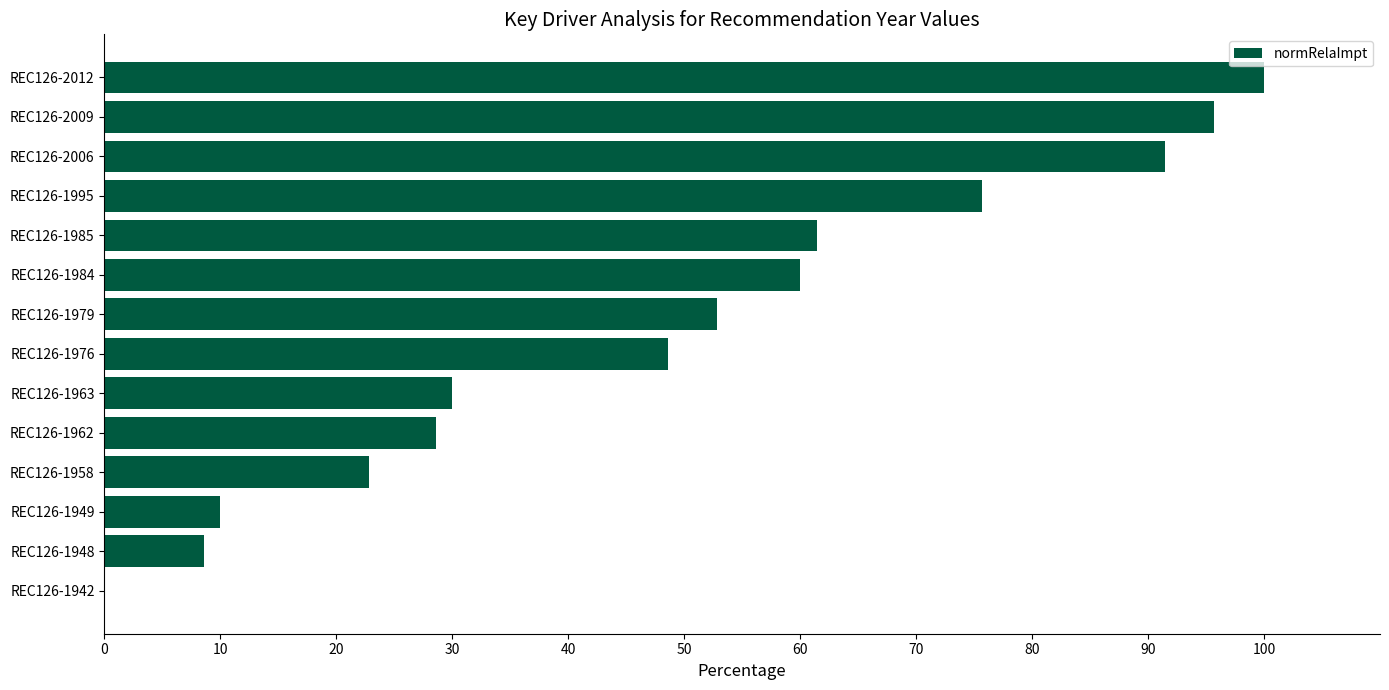

Between REC126-1949 and REC126-1985, which is larger?

REC126-1985